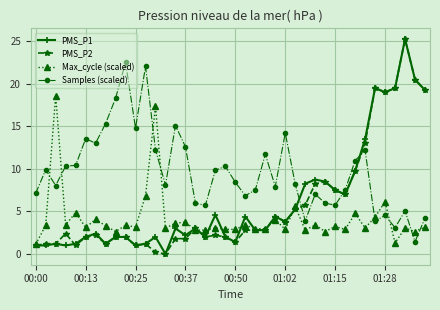

What is the sum of all PMS_P2 values?

237.4